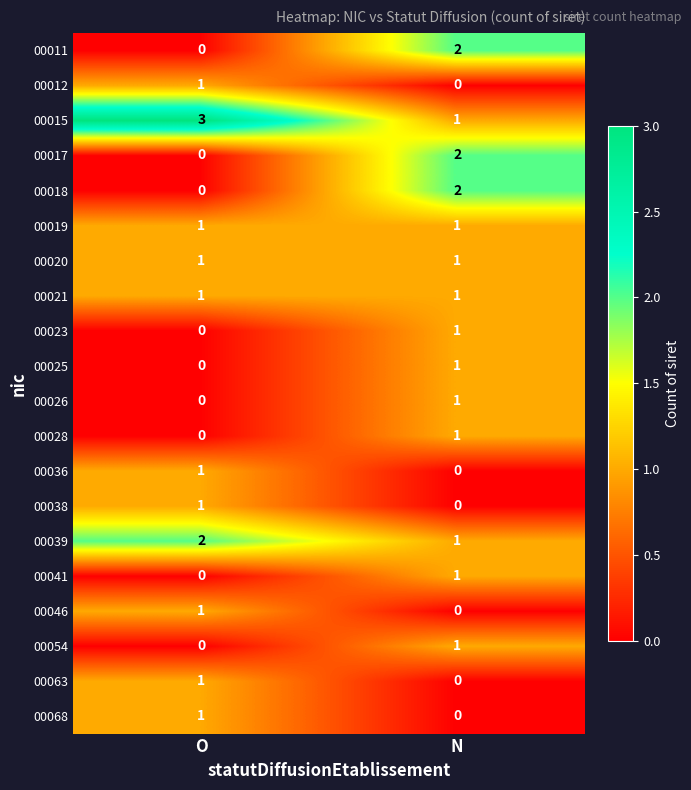

List the labels in order of 00068 value, smallest first.

N, O